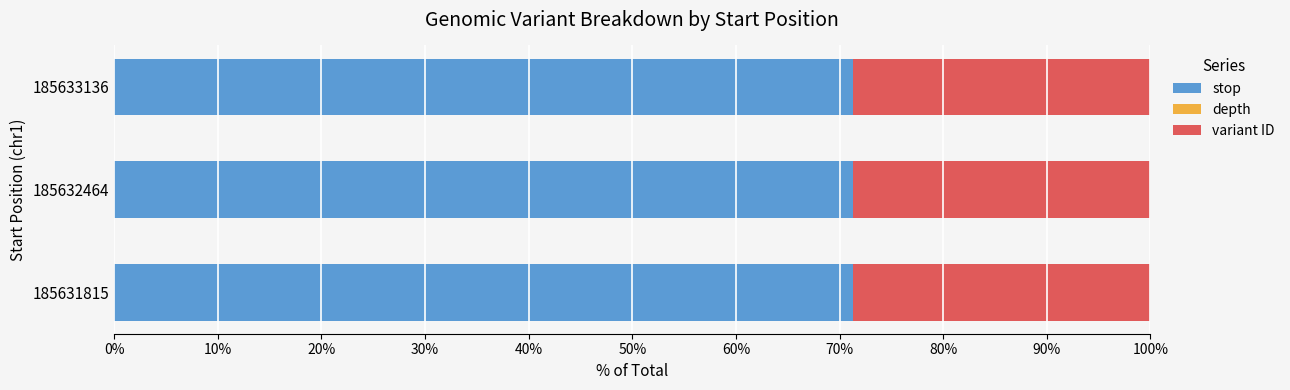

The value of stop at 185632464 is 119.4. True or false?

False